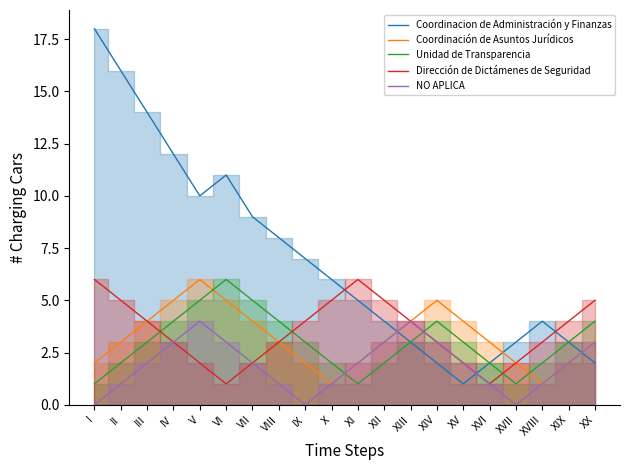

How many categories are shown in the chart?

20